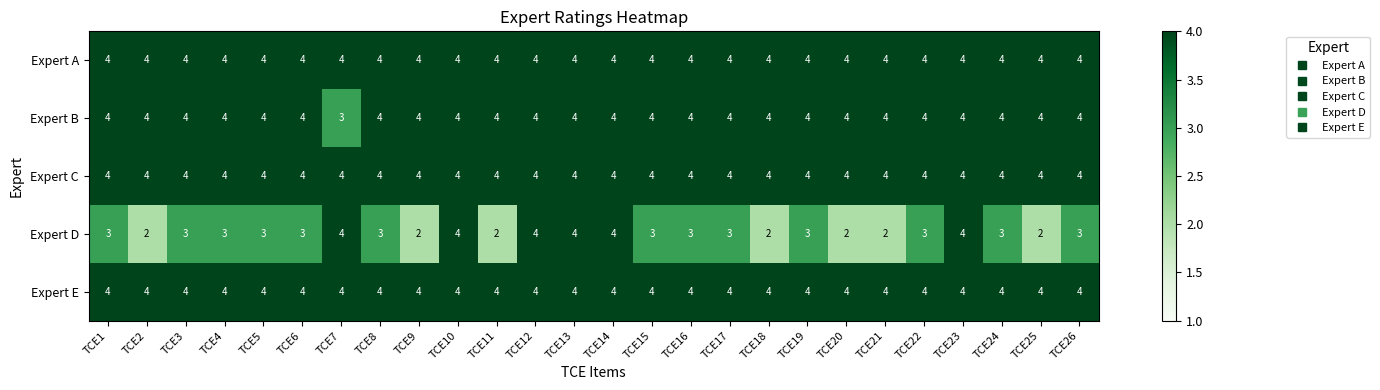

True or false: Expert A has a value of 2 at TCE20.

False